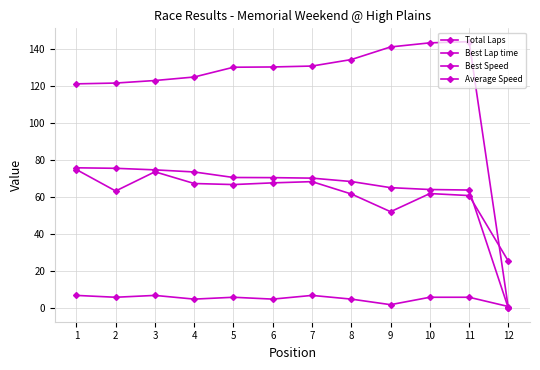

How many series are shown in this chart?

4